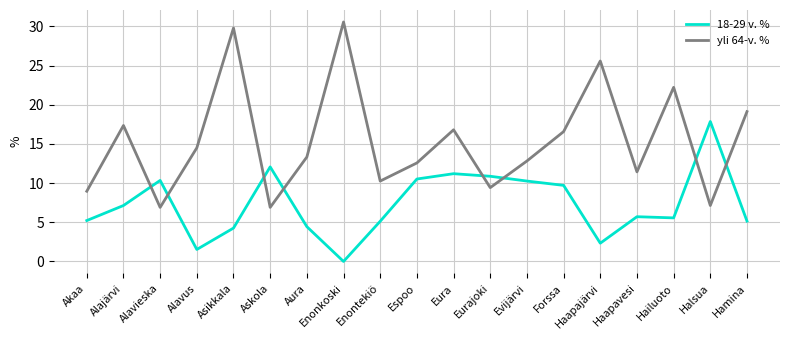

Between Askola and Evijärvi, which series saw the biggest shift?

yli 64-v. %